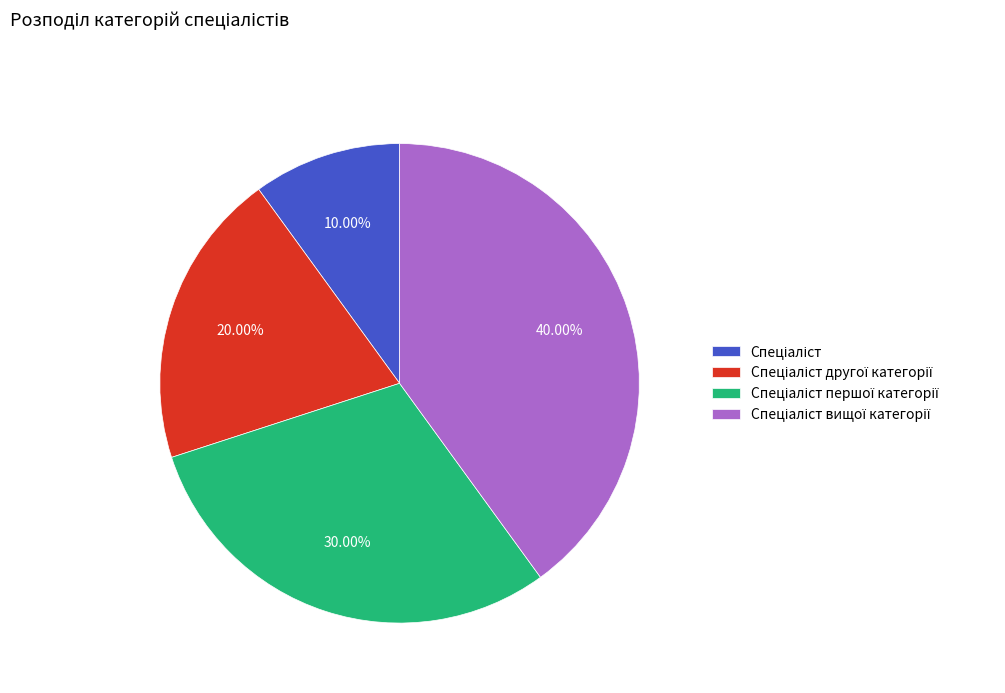

Is there any slice that represents more than half of the pie?

No